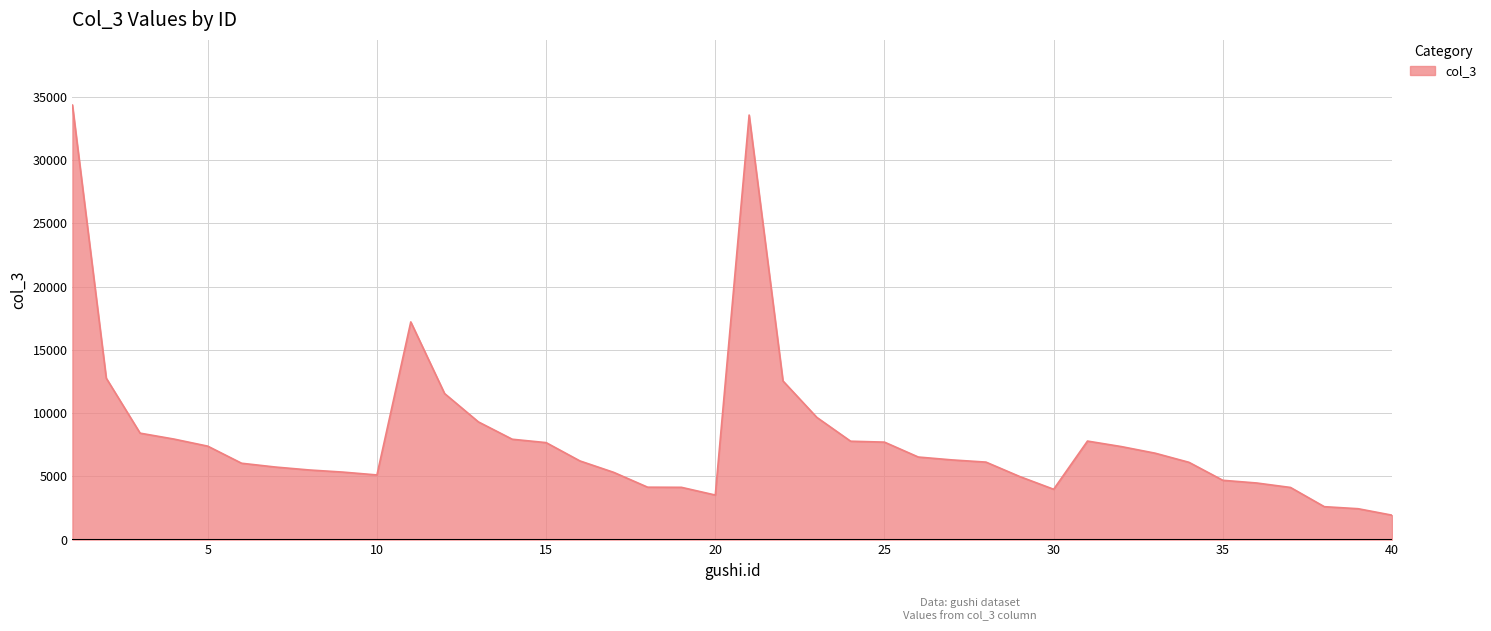

How many values are below 6298?

20